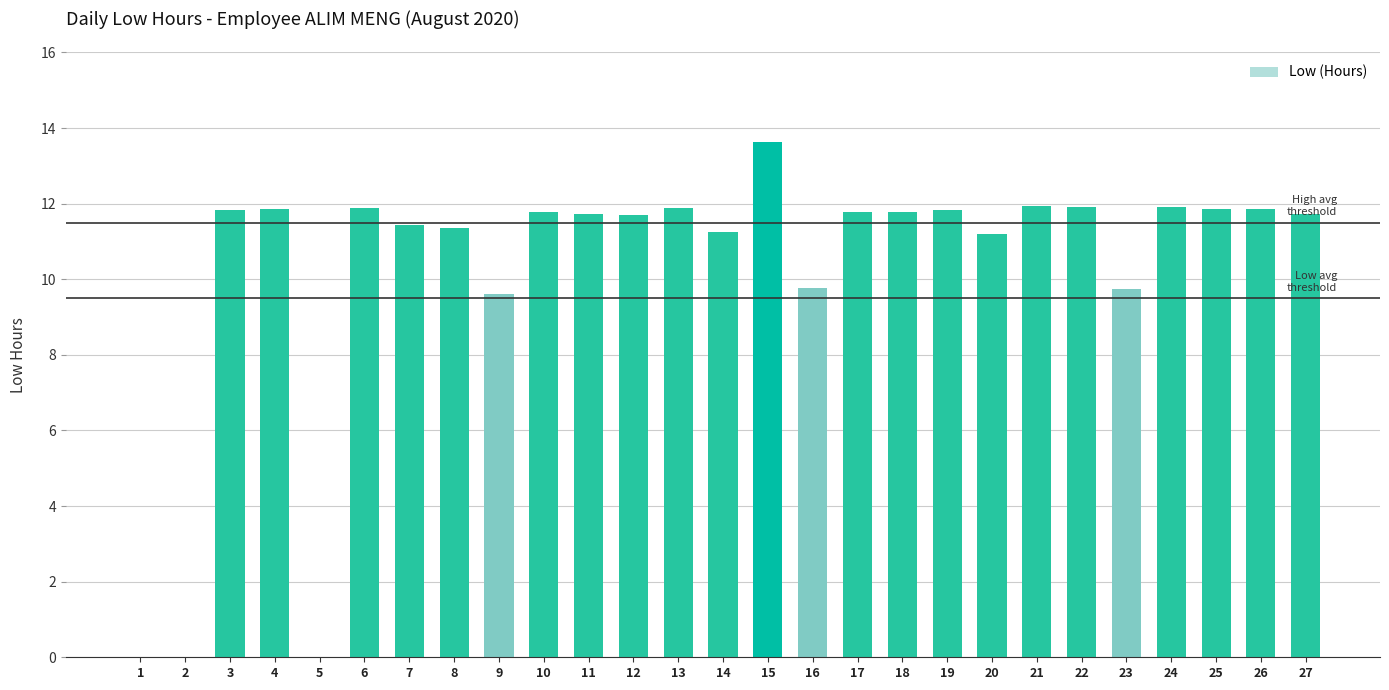

Read the value at 16.

9.8